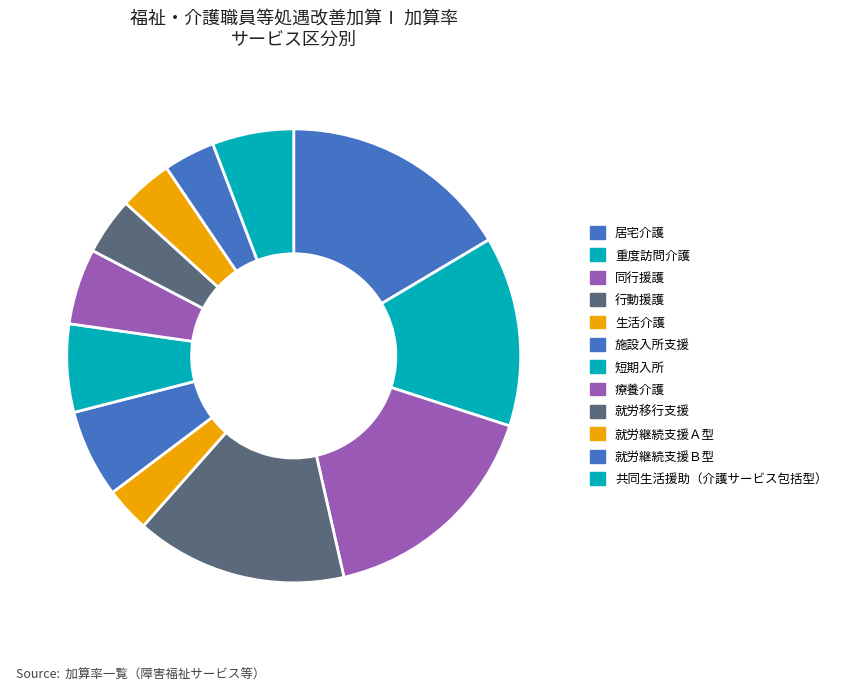

True or false: 就労継続支援Ａ型 accounts for 12% of the total.

False